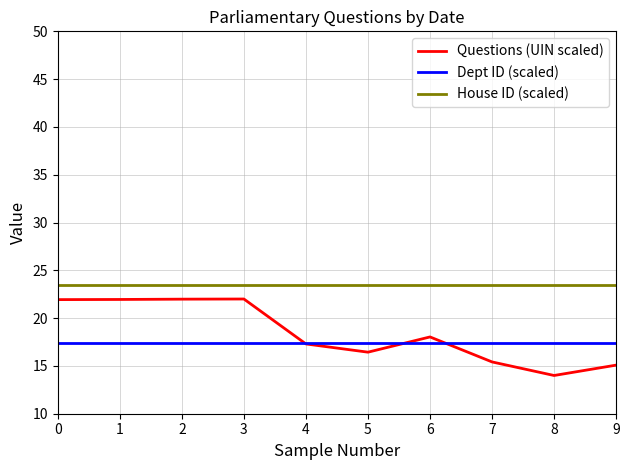

Rank the series by their average value, from lowest to highest.

Dept ID (scaled), Questions (UIN scaled), House ID (scaled)